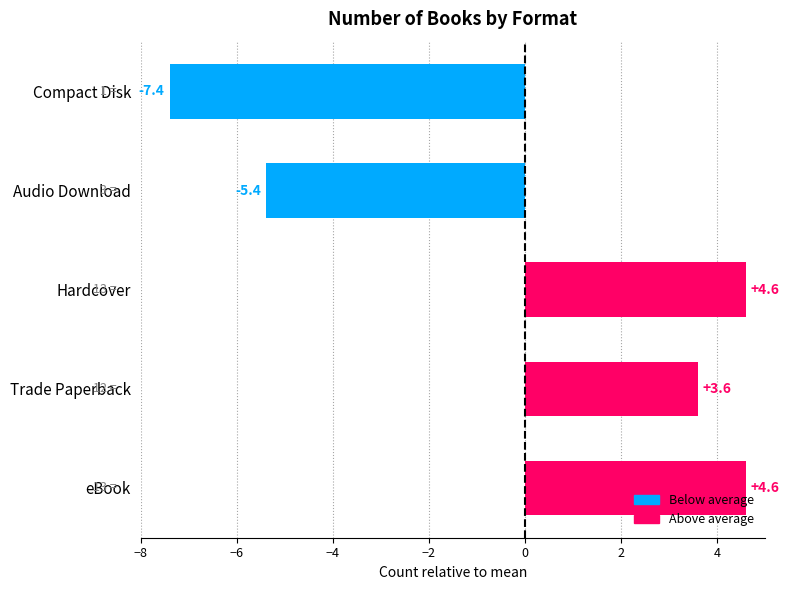

Between Compact Disk and Trade Paperback, which is larger?

Trade Paperback